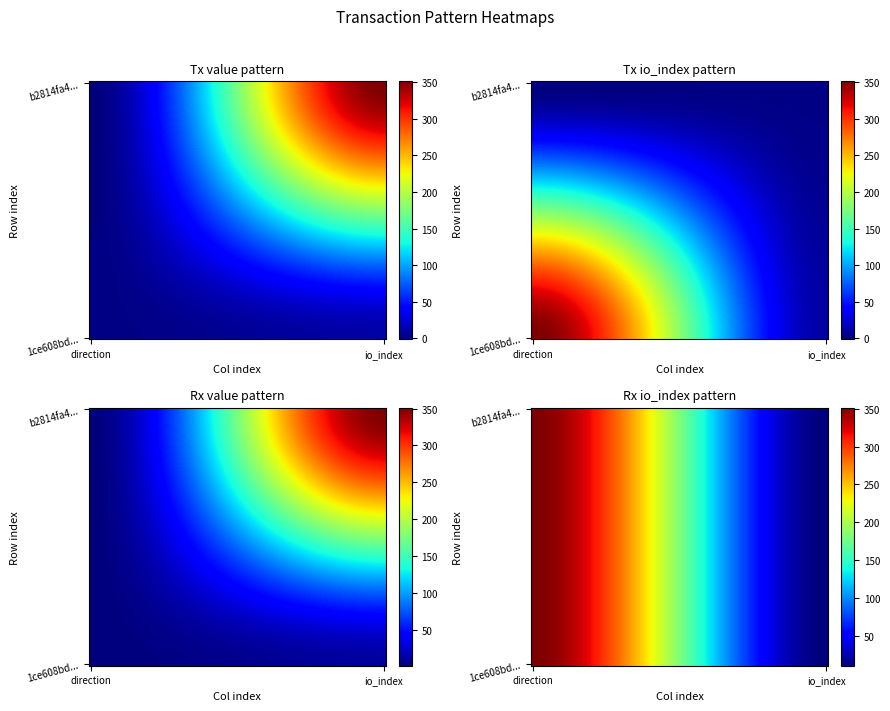

What is the average value of the b2814fa42002559e8ba3310912c6901c98d0784 series?

175